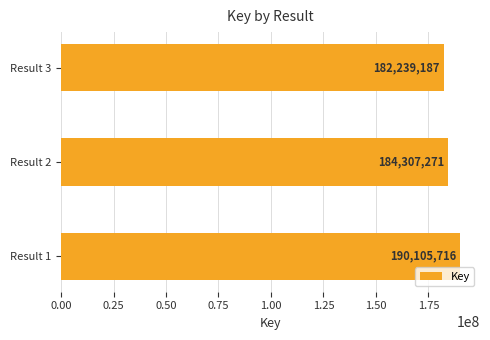

Rank the categories by value from lowest to highest.

Result 3, Result 2, Result 1